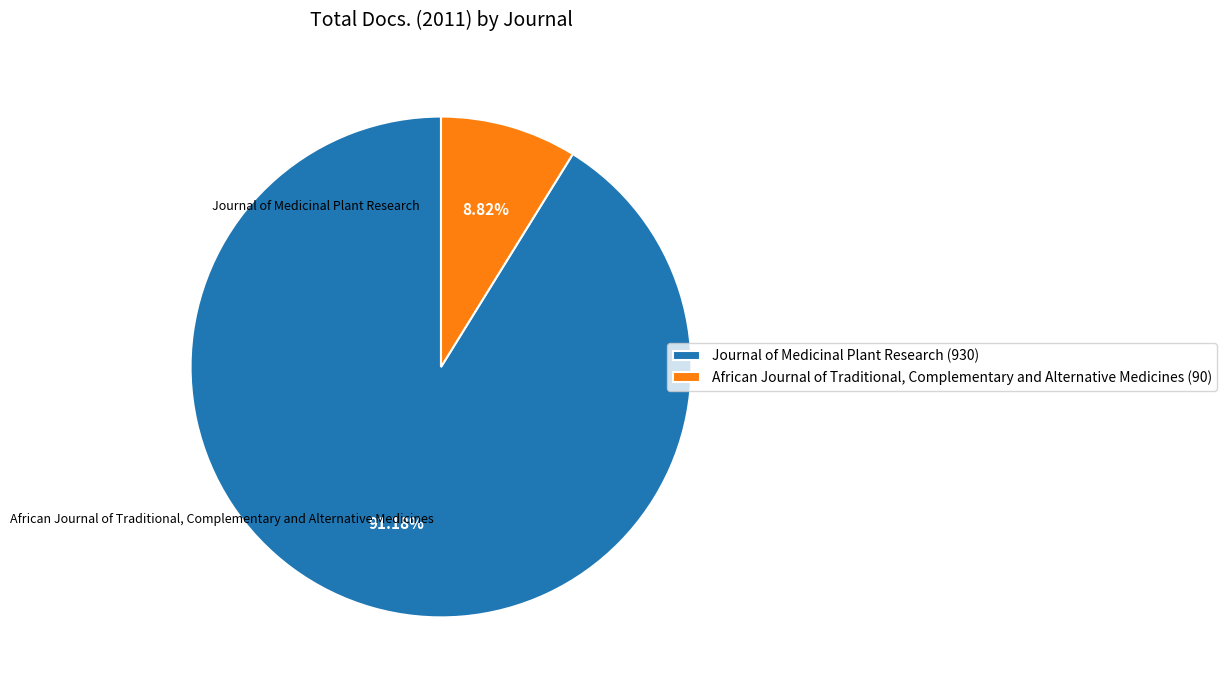

To the nearest percent, what is the average slice percentage?

50%